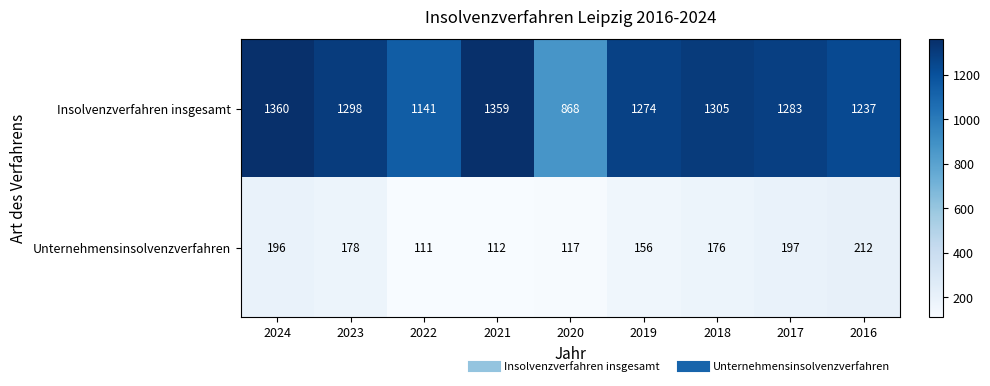

Which category has the highest value across all series?

2024